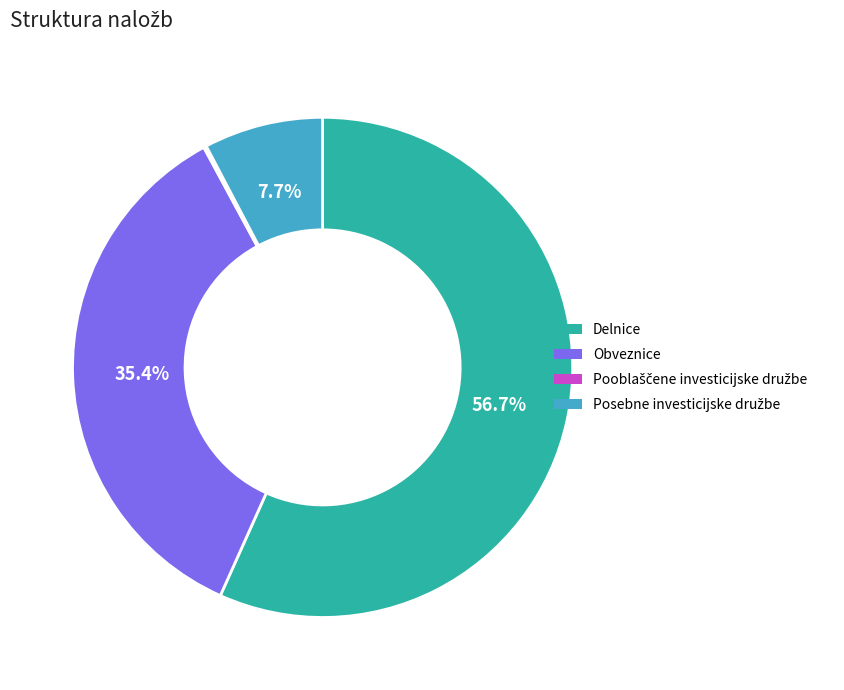

What is the largest slice in the pie chart?

Delnice